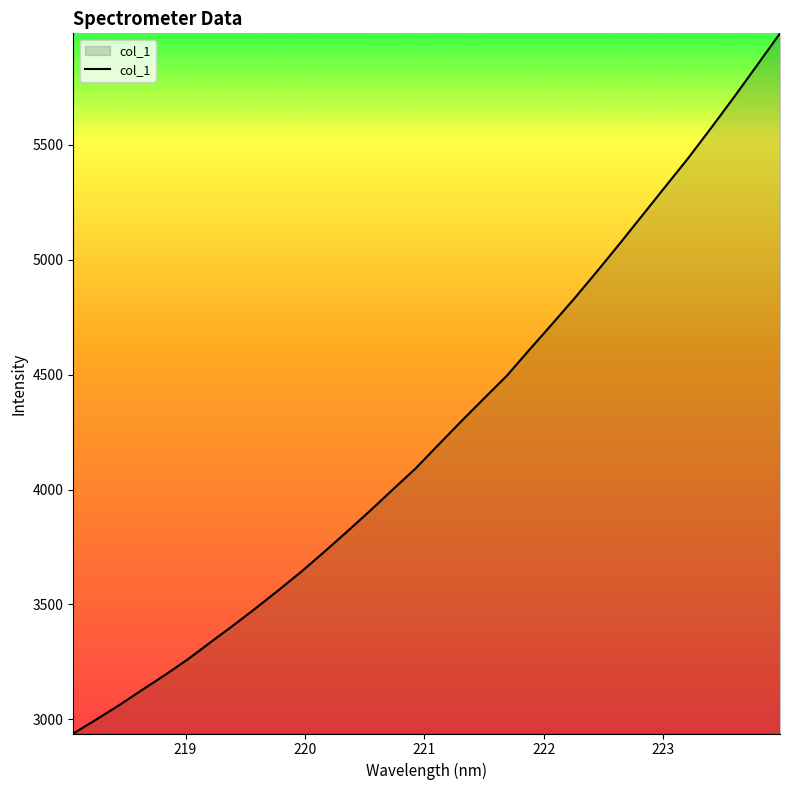

How many lines are shown in the chart?

1